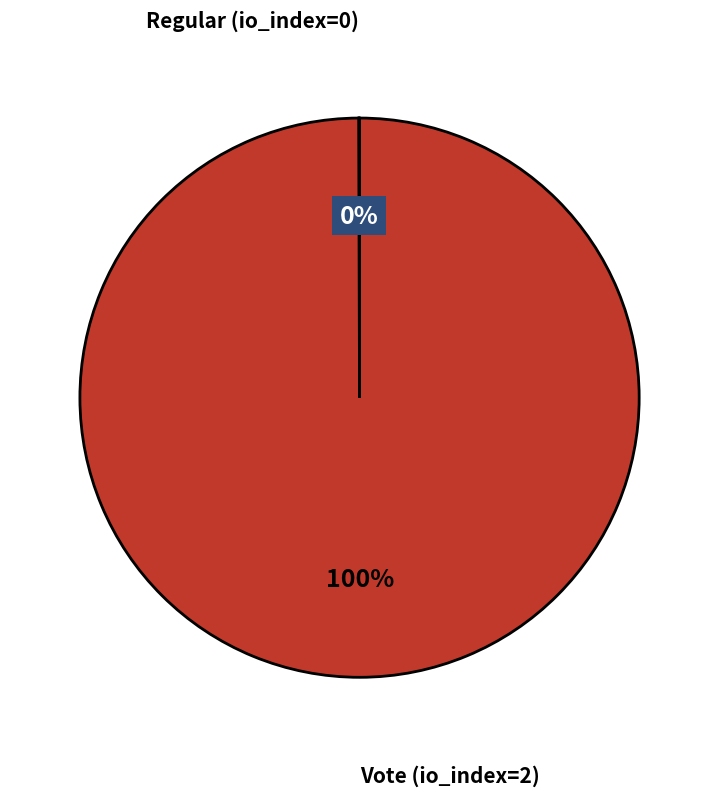

Is there any slice that represents more than half of the pie?

Yes